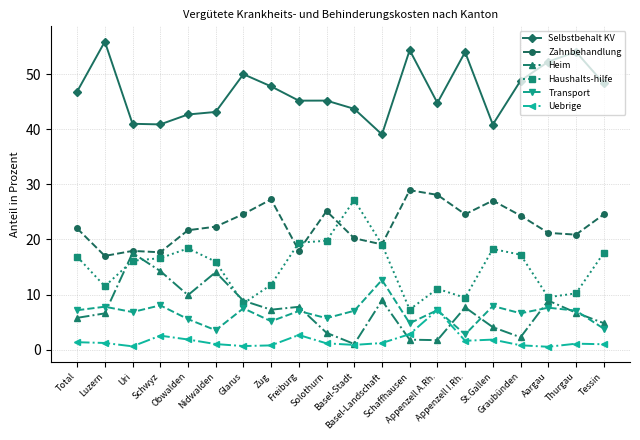

What is the value of the Transport point at the 12th from the left?

12.6